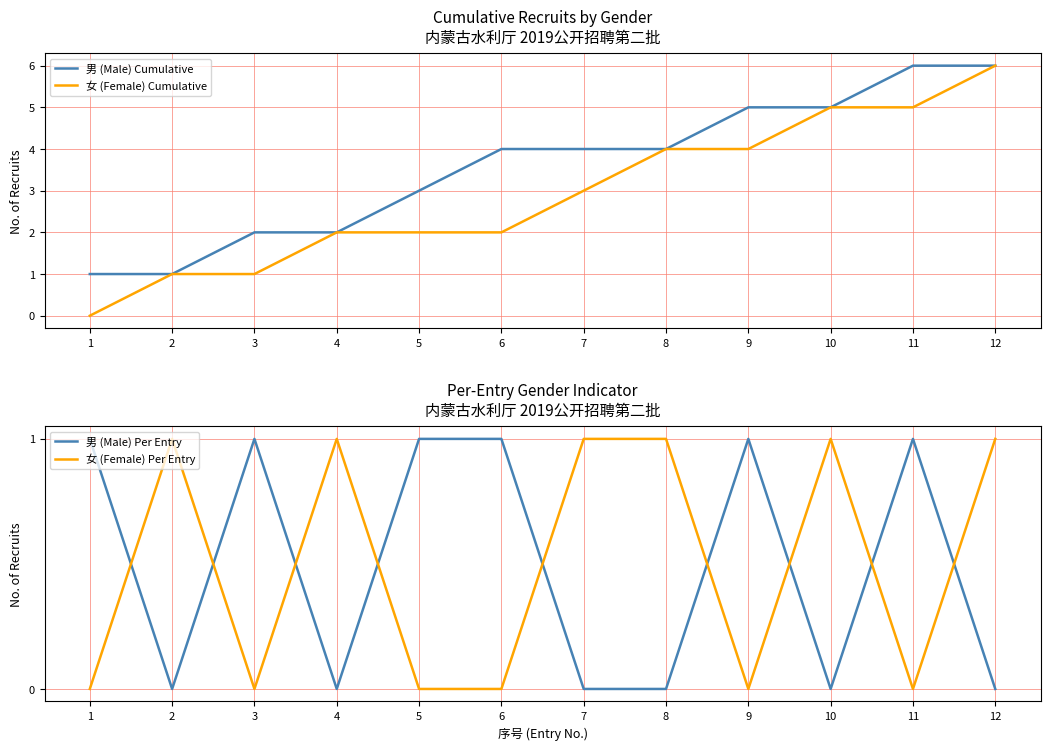

At which category does 女 (Female) Per Entry reach its first local valley?

3